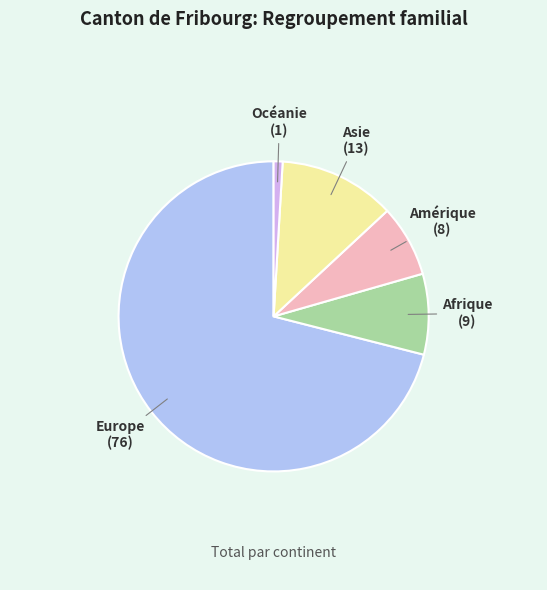

Is there any slice that represents more than half of the pie?

Yes